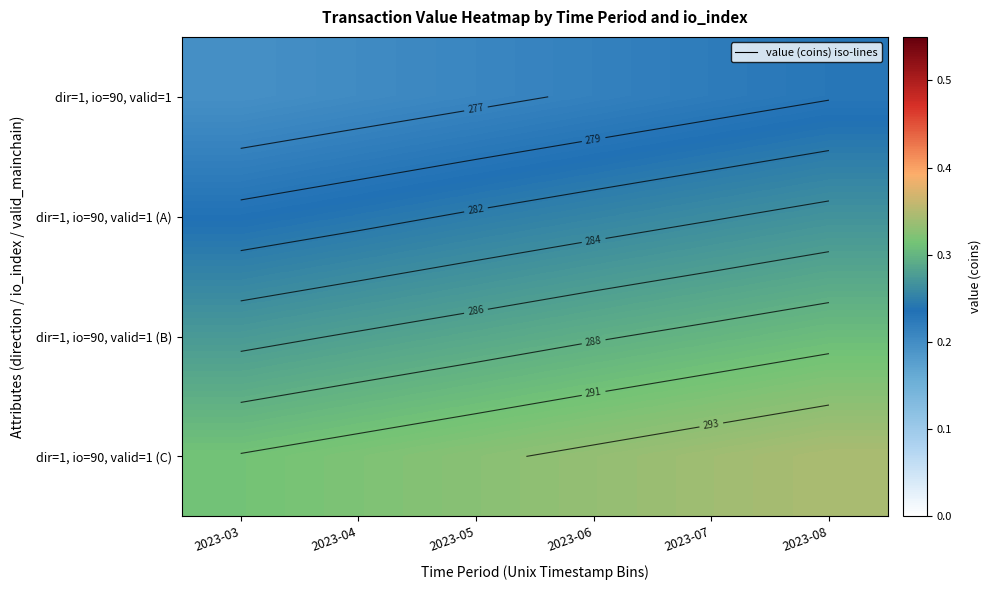

What is the difference between the highest and lowest values at 2023-07?

0.1